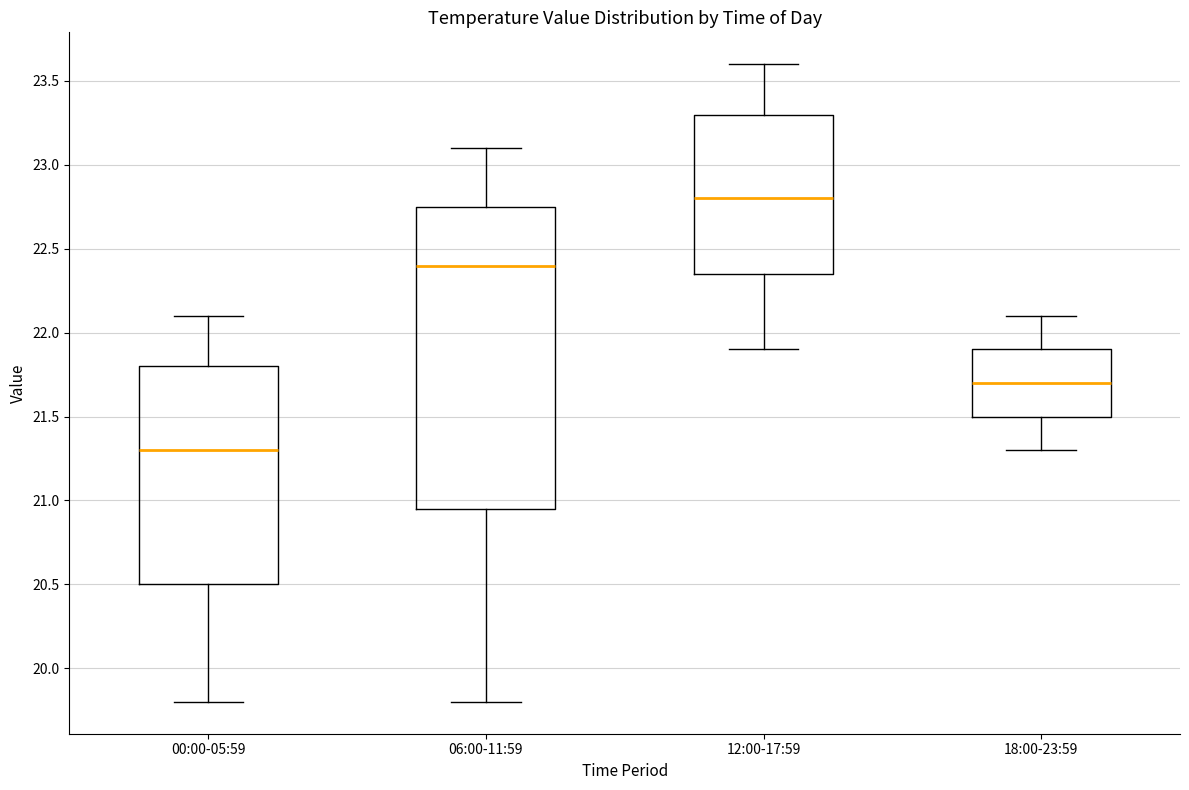

Reading left to right, transcribe this box plot: for each box, give where its median line is, the range the box spans, and where its two whiskers end, as read against the y-axis. The values are not printed on the chart, so give them approximately, as read against the axis.

00:00-05:59: median 21.30, box 20.50 to 21.80, whiskers 19.80 to 22.10
06:00-11:59: median 22.40, box 20.95 to 22.75, whiskers 19.80 to 23.10
12:00-17:59: median 22.80, box 22.35 to 23.30, whiskers 21.90 to 23.60
18:00-23:59: median 21.70, box 21.50 to 21.90, whiskers 21.30 to 22.10